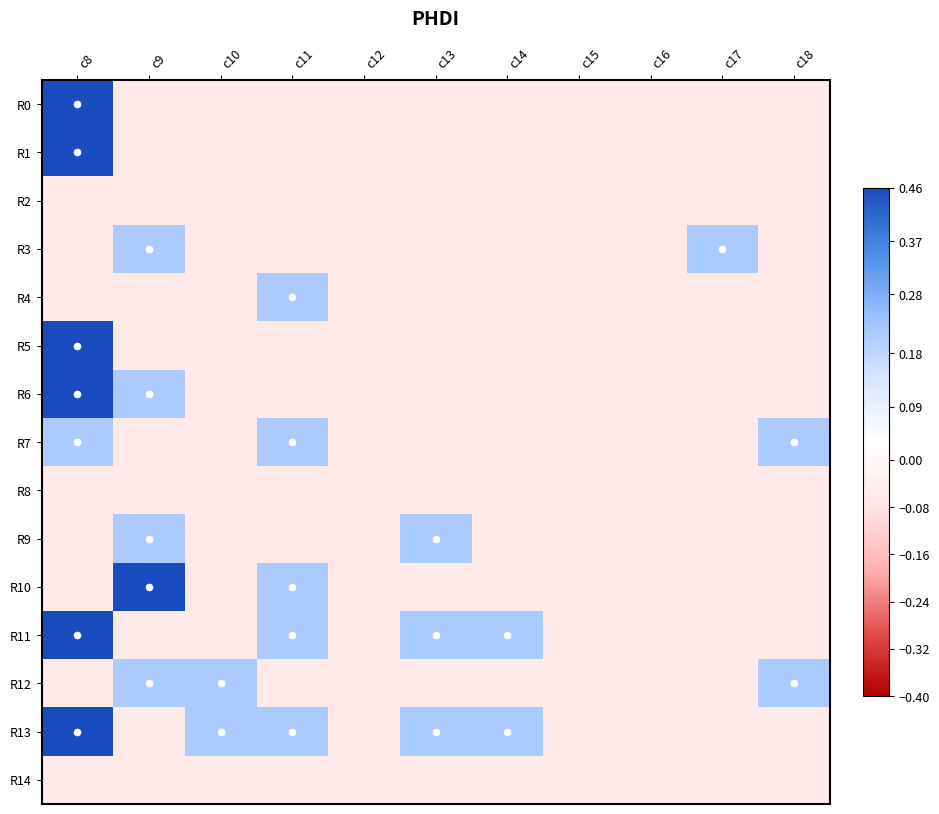

Reading left to right, extract all data points from this chart.

R0: c8=0.5	c9=-0.1	c10=-0.1	c11=-0.1	c12=-0.1	c13=-0.1	c14=-0.1	c15=-0.1	c16=-0.1	c17=-0.1	c18=-0.1
R1: c8=0.5	c9=-0.1	c10=-0.1	c11=-0.1	c12=-0.1	c13=-0.1	c14=-0.1	c15=-0.1	c16=-0.1	c17=-0.1	c18=-0.1
R2: c8=-0.1	c9=-0.1	c10=-0.1	c11=-0.1	c12=-0.1	c13=-0.1	c14=-0.1	c15=-0.1	c16=-0.1	c17=-0.1	c18=-0.1
R3: c8=-0.1	c9=0.2	c10=-0.1	c11=-0.1	c12=-0.1	c13=-0.1	c14=-0.1	c15=-0.1	c16=-0.1	c17=0.2	c18=-0.1
R4: c8=-0.1	c9=-0.1	c10=-0.1	c11=0.2	c12=-0.1	c13=-0.1	c14=-0.1	c15=-0.1	c16=-0.1	c17=-0.1	c18=-0.1
R5: c8=0.8	c9=-0.1	c10=-0.1	c11=-0.1	c12=-0.1	c13=-0.1	c14=-0.1	c15=-0.1	c16=-0.1	c17=-0.1	c18=-0.1
R6: c8=0.5	c9=0.2	c10=-0.1	c11=-0.1	c12=-0.1	c13=-0.1	c14=-0.1	c15=-0.1	c16=-0.1	c17=-0.1	c18=-0.1
R7: c8=0.2	c9=-0.1	c10=-0.1	c11=0.2	c12=-0.1	c13=-0.1	c14=-0.1	c15=-0.1	c16=-0.1	c17=-0.1	c18=0.2
R8: c8=-0.1	c9=-0.1	c10=-0.1	c11=-0.1	c12=-0.1	c13=-0.1	c14=-0.1	c15=-0.1	c16=-0.1	c17=-0.1	c18=-0.1
R9: c8=-0.1	c9=0.2	c10=-0.1	c11=-0.1	c12=-0.1	c13=0.2	c14=-0.1	c15=-0.1	c16=-0.1	c17=-0.1	c18=-0.1
R10: c8=-0.1	c9=0.5	c10=-0.1	c11=0.2	c12=-0.1	c13=-0.1	c14=-0.1	c15=-0.1	c16=-0.1	c17=-0.1	c18=-0.1
R11: c8=0.5	c9=-0.1	c10=-0.1	c11=0.2	c12=-0.1	c13=0.2	c14=0.2	c15=-0.1	c16=-0.1	c17=-0.1	c18=-0.1
R12: c8=-0.1	c9=0.2	c10=0.2	c11=-0.1	c12=-0.1	c13=-0.1	c14=-0.1	c15=-0.1	c16=-0.1	c17=-0.1	c18=0.2
R13: c8=0.8	c9=-0.1	c10=0.2	c11=0.2	c12=-0.1	c13=0.2	c14=0.2	c15=-0.1	c16=-0.1	c17=-0.1	c18=-0.1
R14: c8=-0.1	c9=-0.1	c10=-0.1	c11=-0.1	c12=-0.1	c13=-0.1	c14=-0.1	c15=-0.1	c16=-0.1	c17=-0.1	c18=-0.1